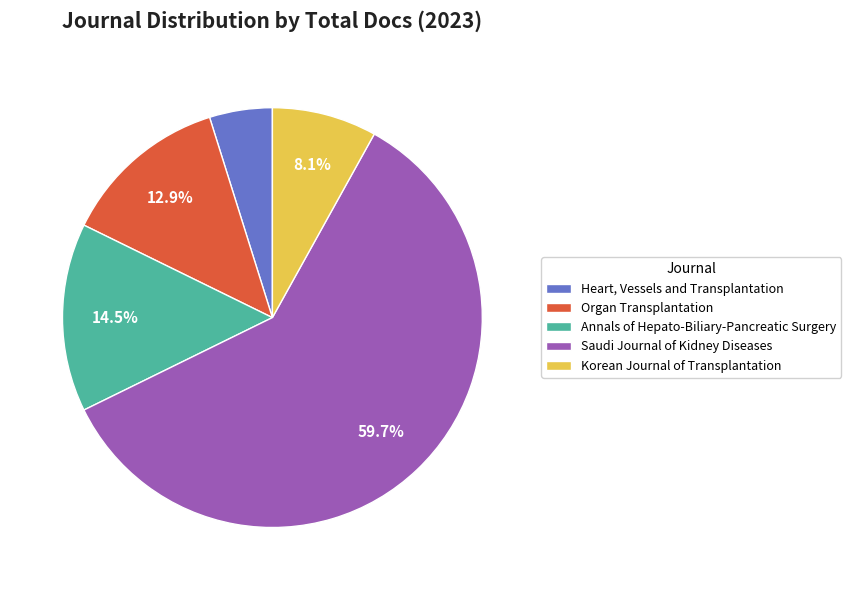

Is Saudi Journal of Kidney Diseases the majority of the pie?

Yes